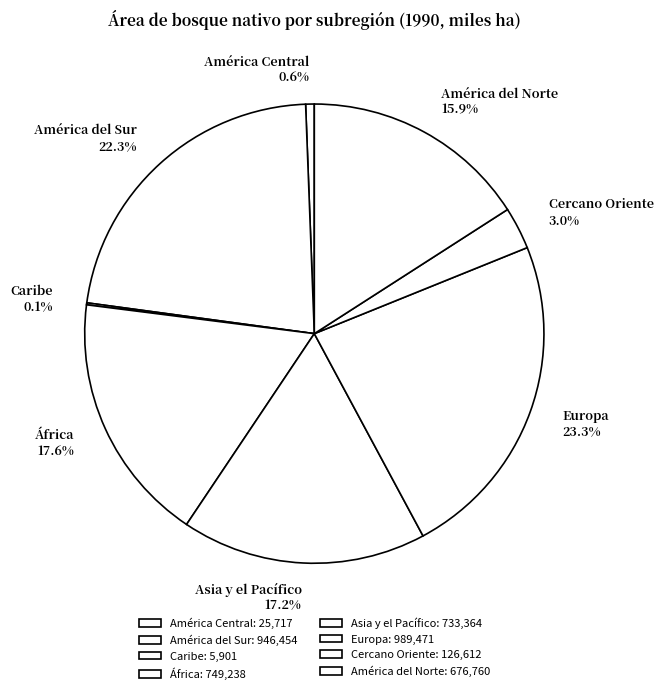

Between América del Sur and África, which is larger?

América del Sur